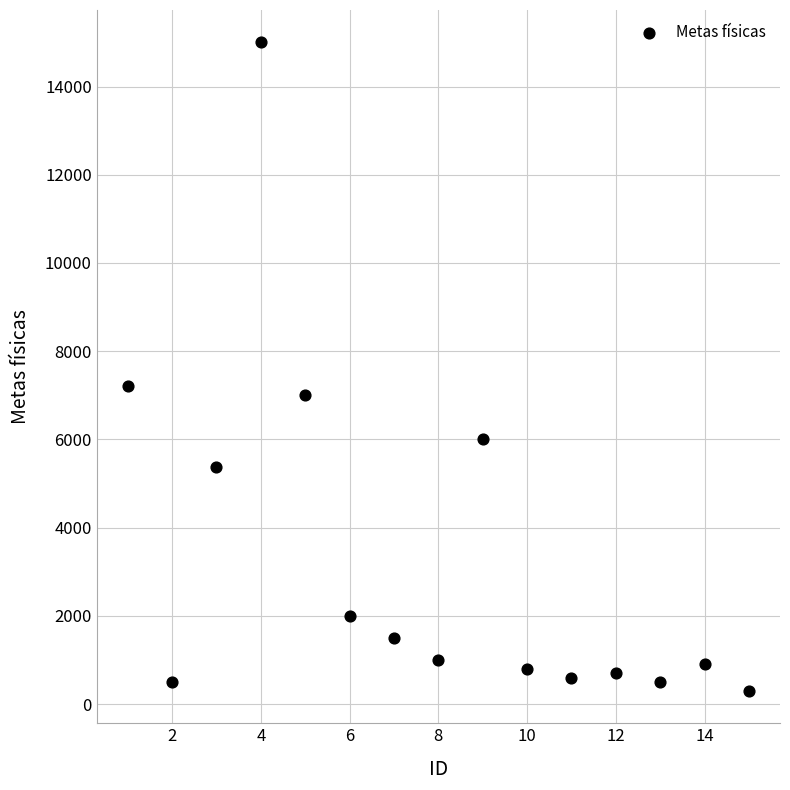

What Y value in the scatter plot is closest to 7650?

7200